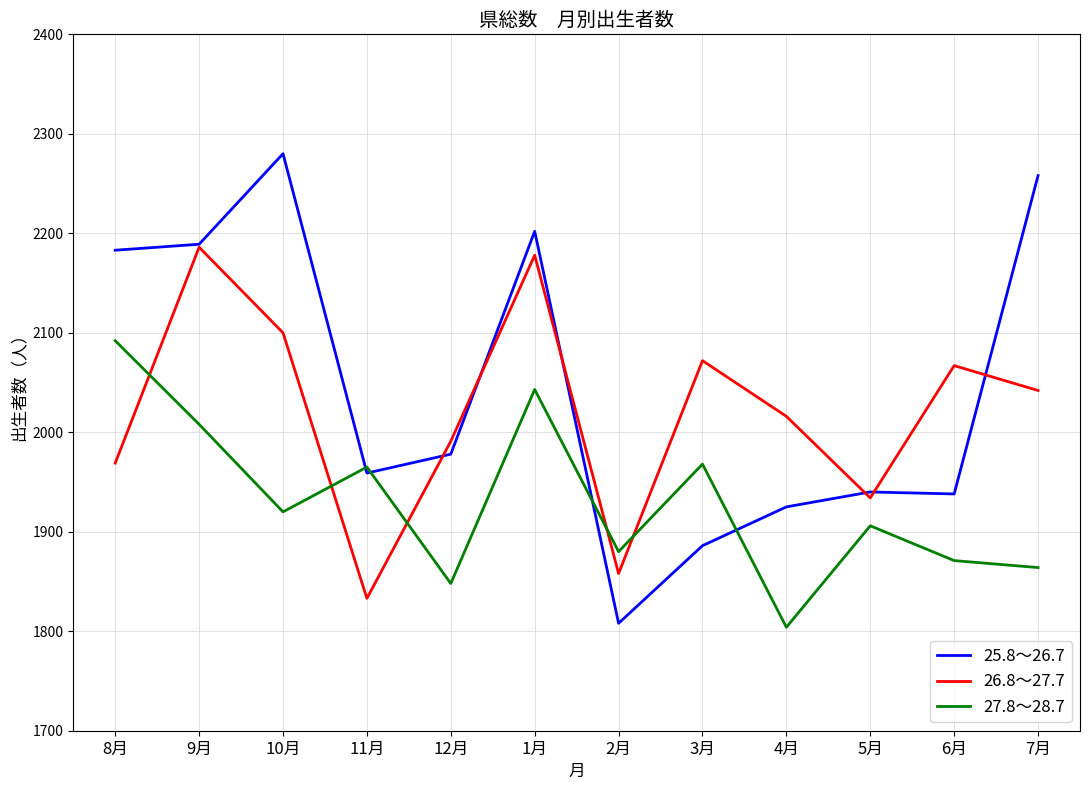

What is the difference between the 25.8～26.7 values at 1月 and 10月?

78